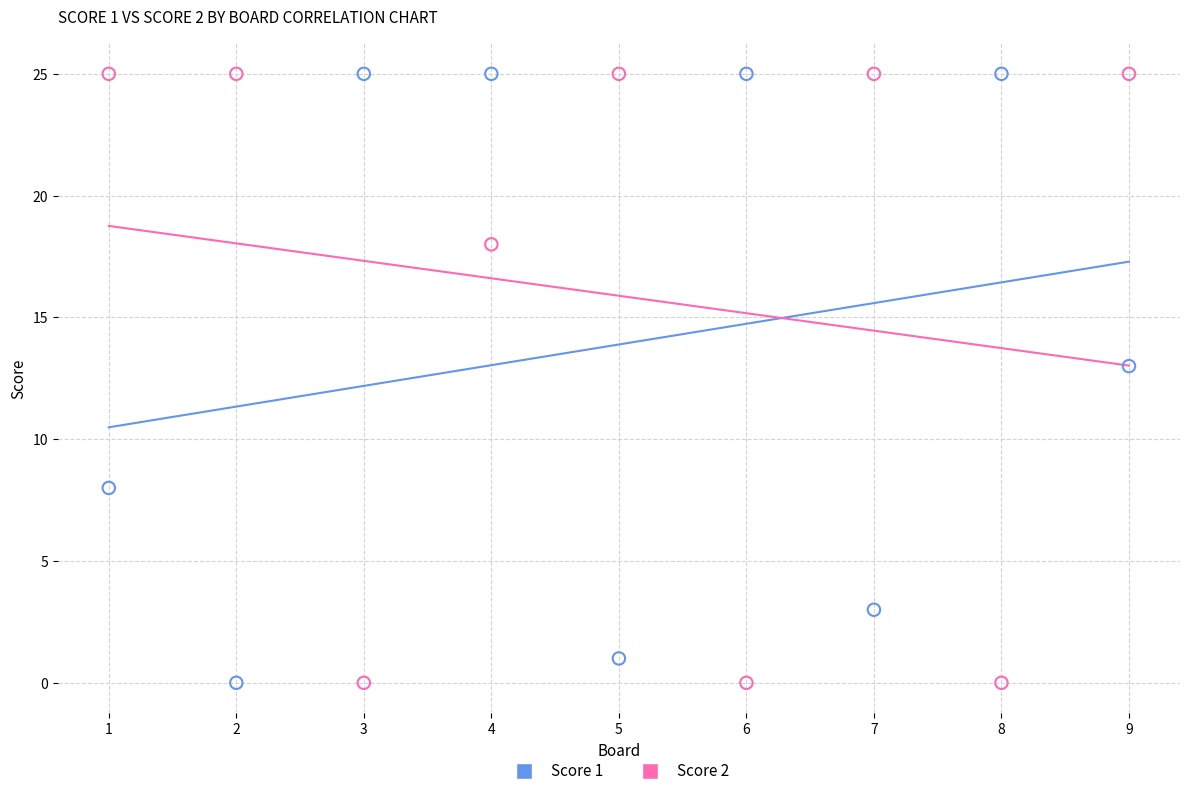

Across all data points, what is the range of Y values (max minus min)?

25